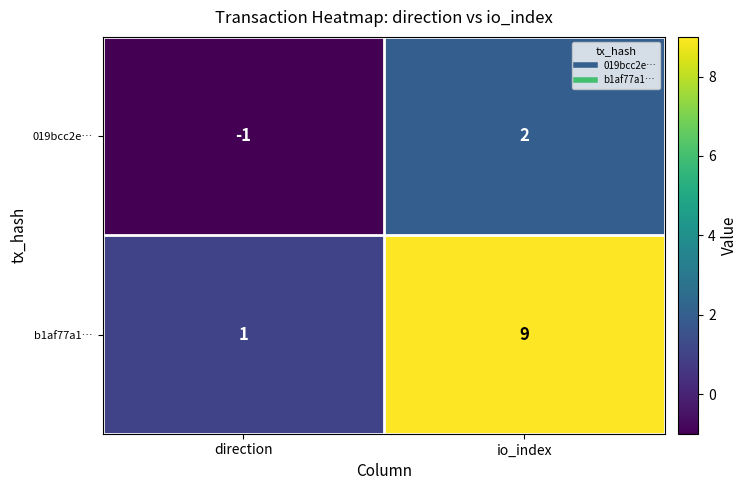

How many categories are shown in the chart?

2